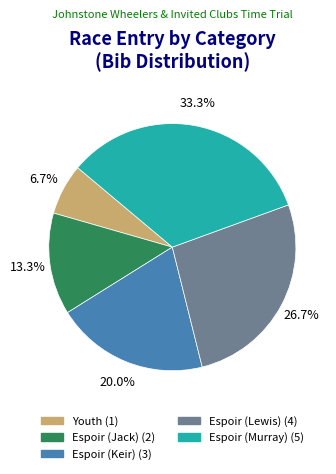

Is there a majority slice in this chart?

No